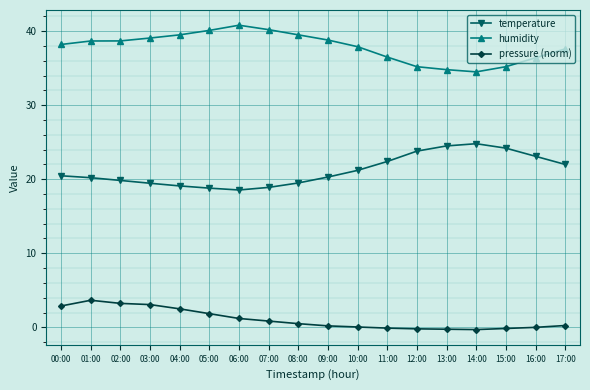

What is the value of the pressure (norm) point at the 5th from the left?

2.5